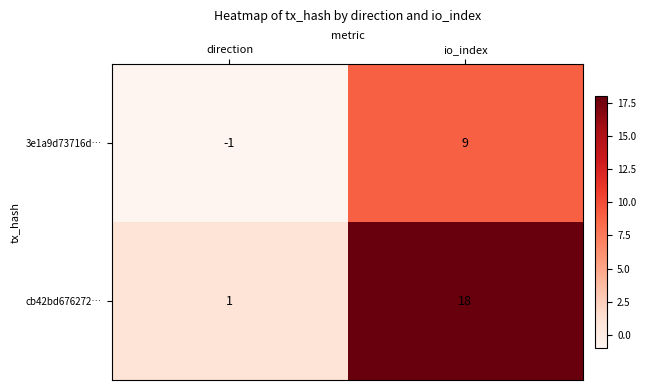

What is the total value across all series at io_index?

27